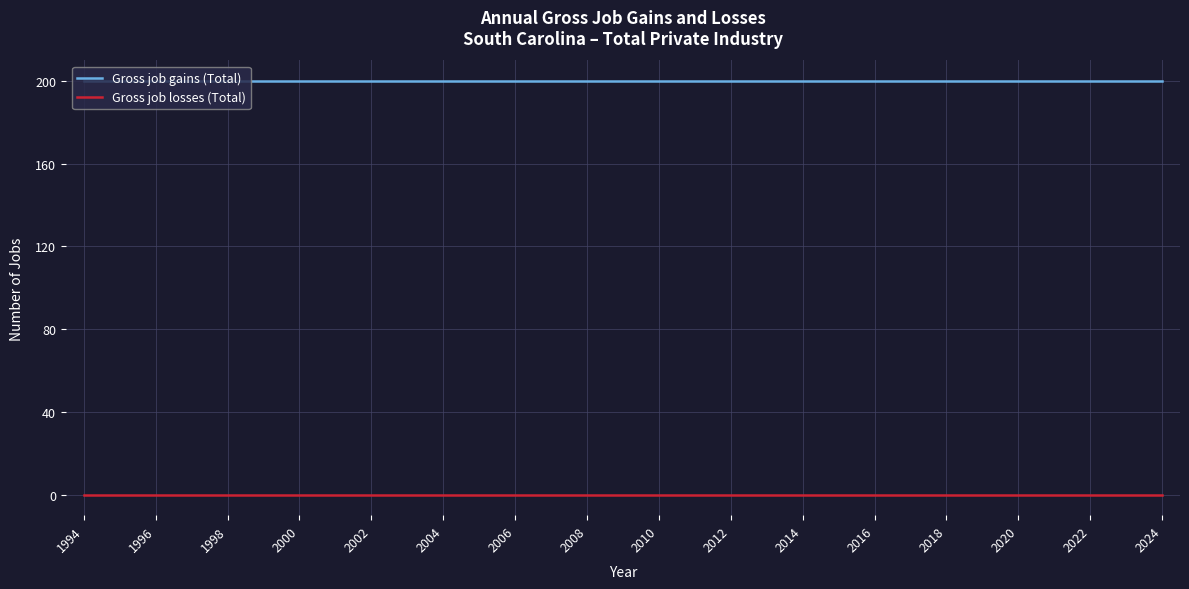

True or false: Gross job losses (Total) and Gross job gains (Total) intersect in this chart.

False